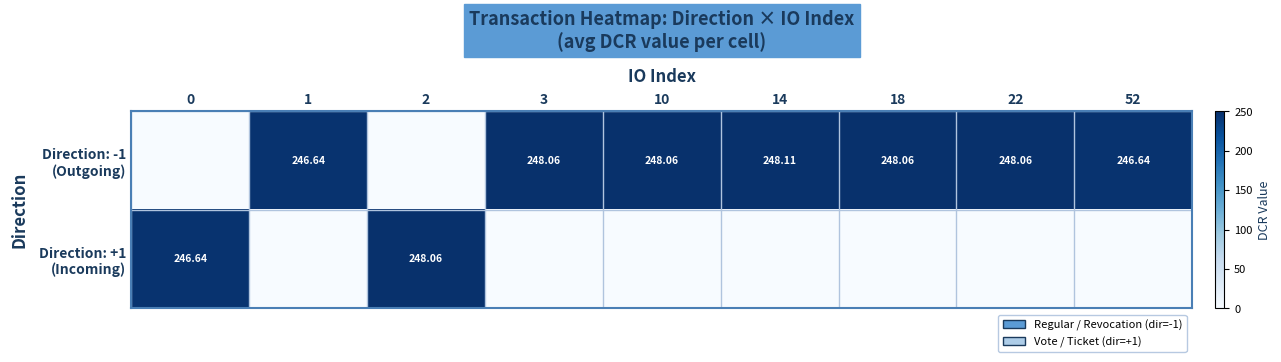

What is the average value of the Direction: +1 (Incoming) series?

55.0